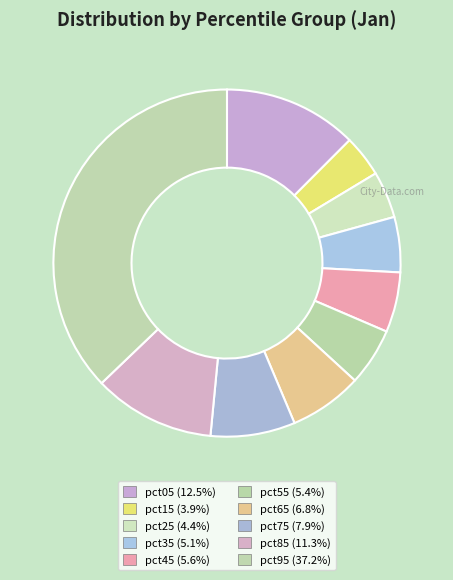

How many segments does this pie chart have?

10